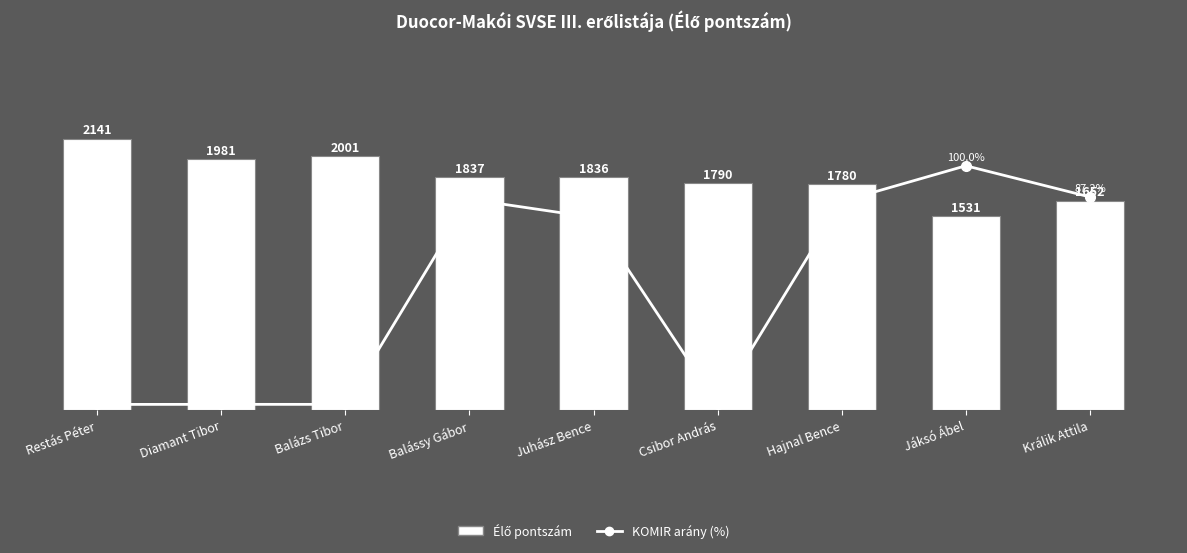

What is the total value across all series at Balázs Tibor?

2003.3